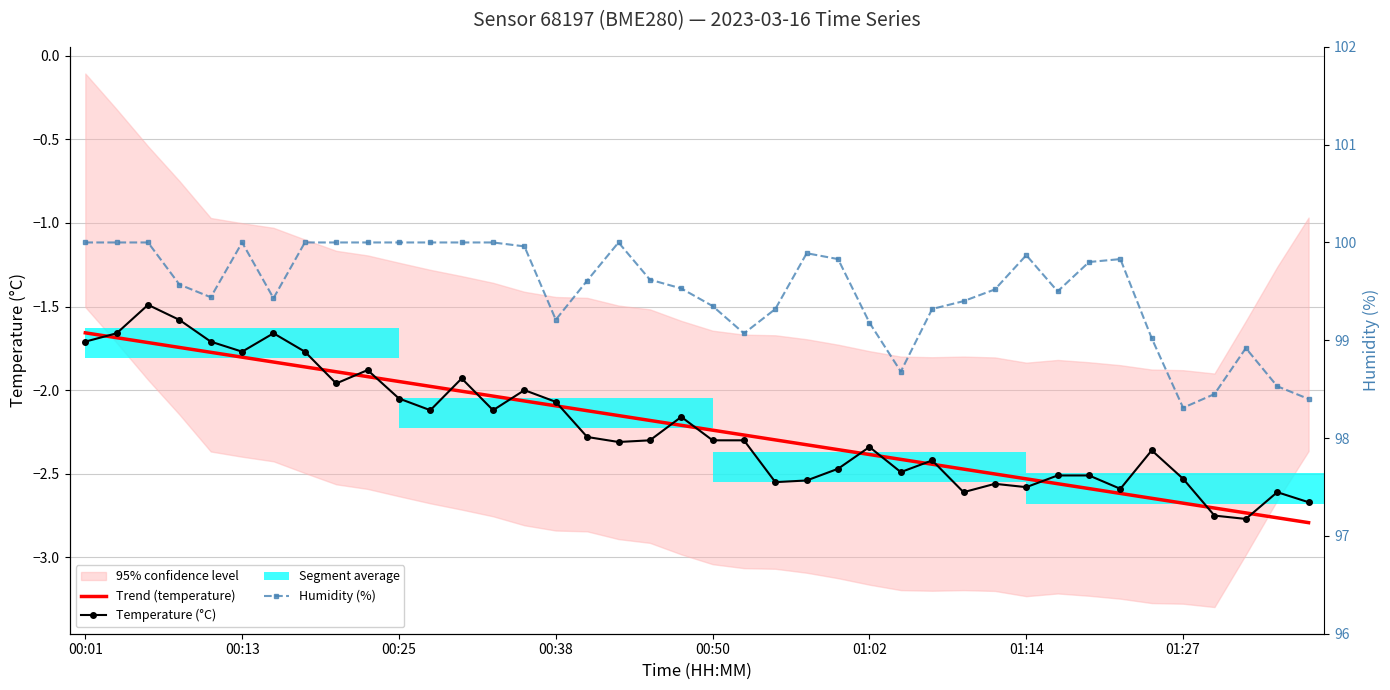

What is the total value across all series at 26?

93.8